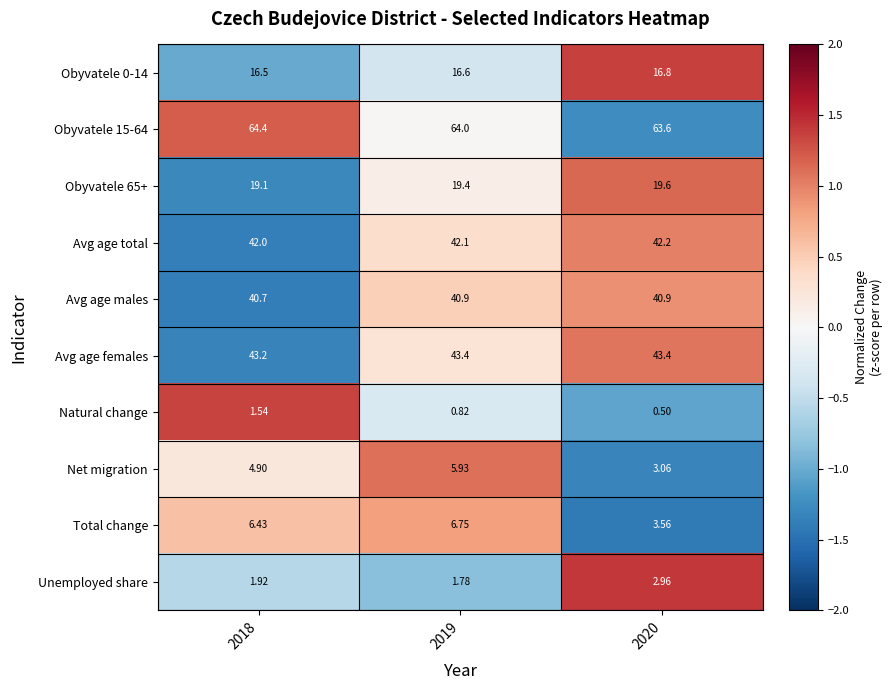

Count the number of data series in this chart.

10